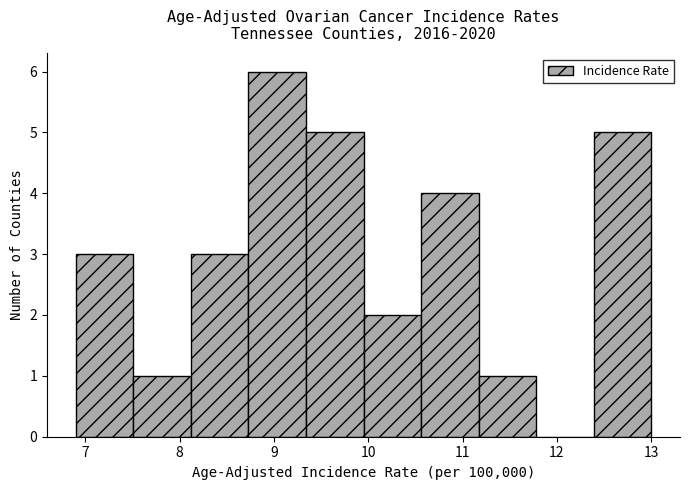

How tall is the bar that spans 11.17 to 11.78 on the x-axis? Neither the bar edges nor the heights are printed on the chart, so give them approximately, as read against the axes.

1